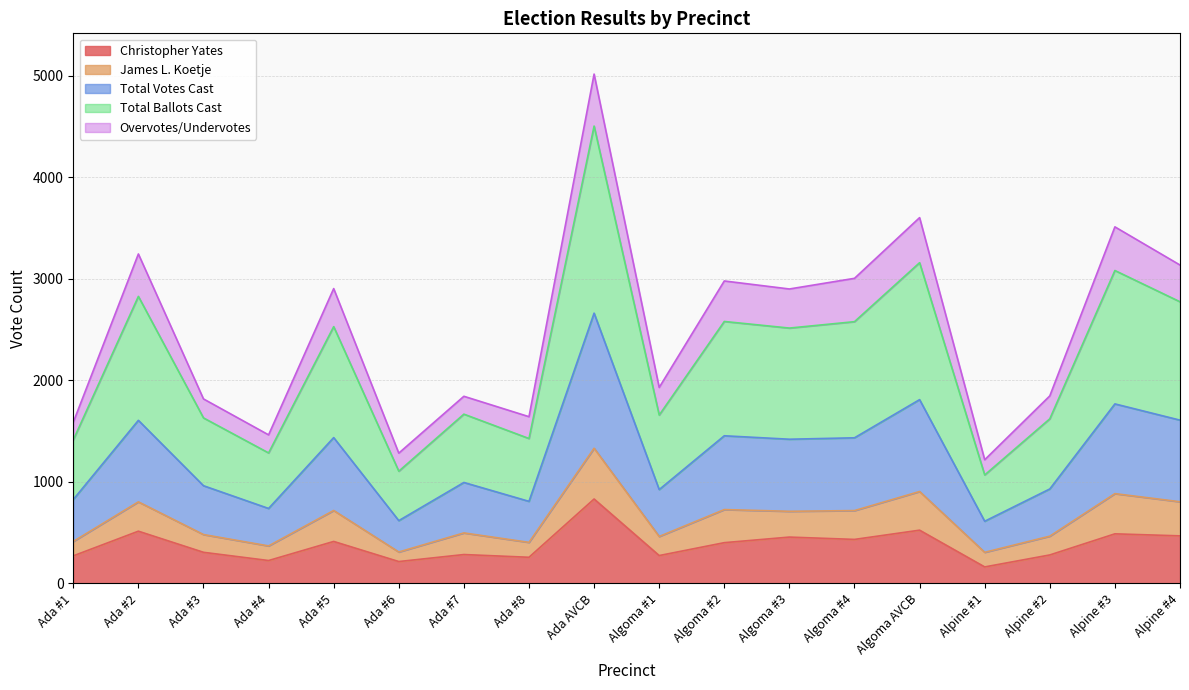

True or false: Total Votes Cast and Christopher Yates cross at least once.

False